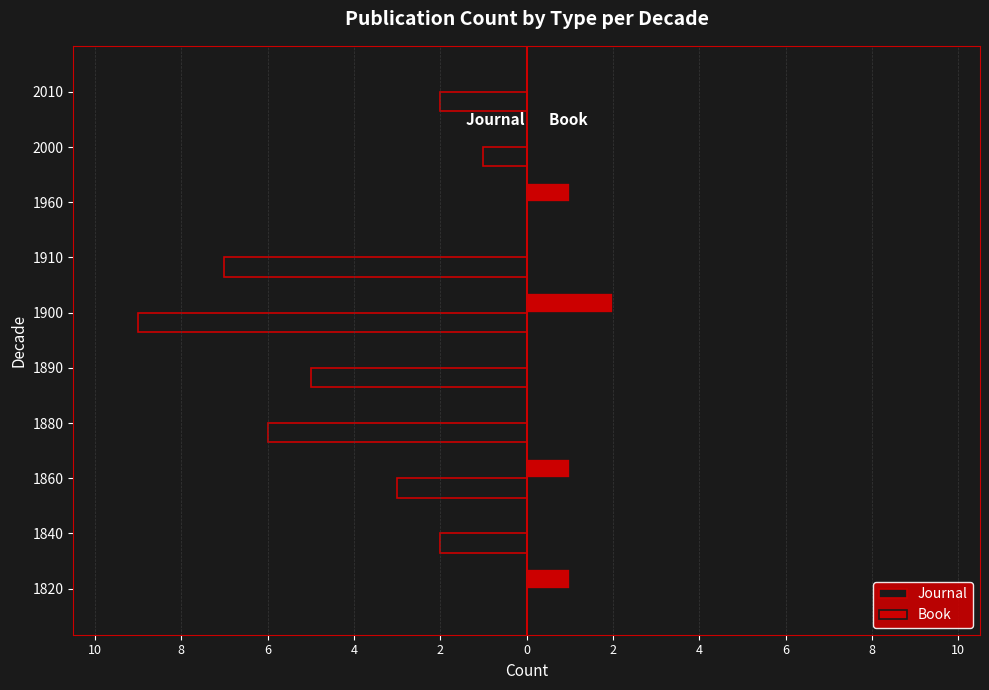

Rank the series by their maximum value, from highest to lowest.

Book, Journal